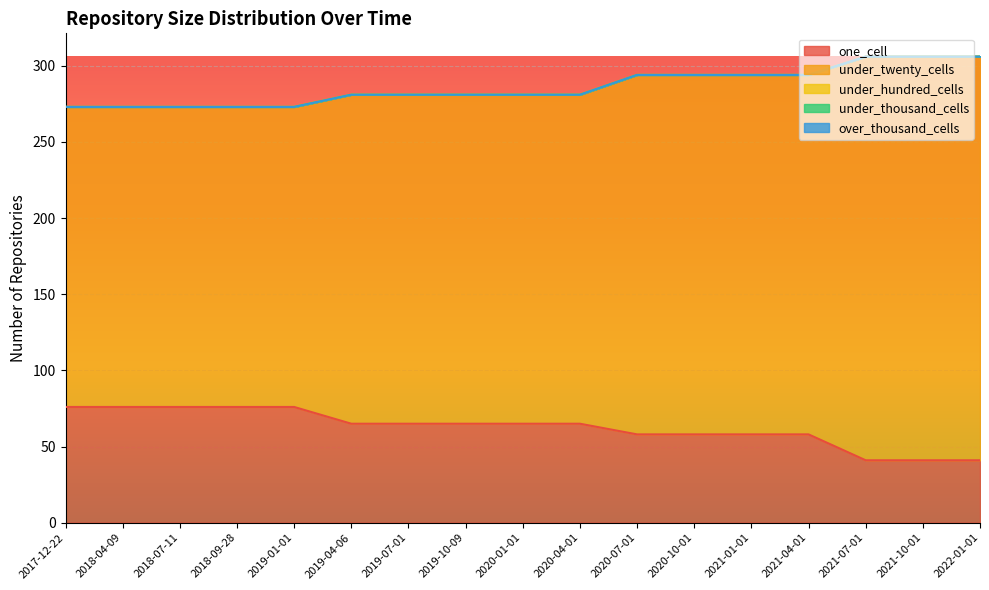

Which series has the largest total across all categories?

under_twenty_cells